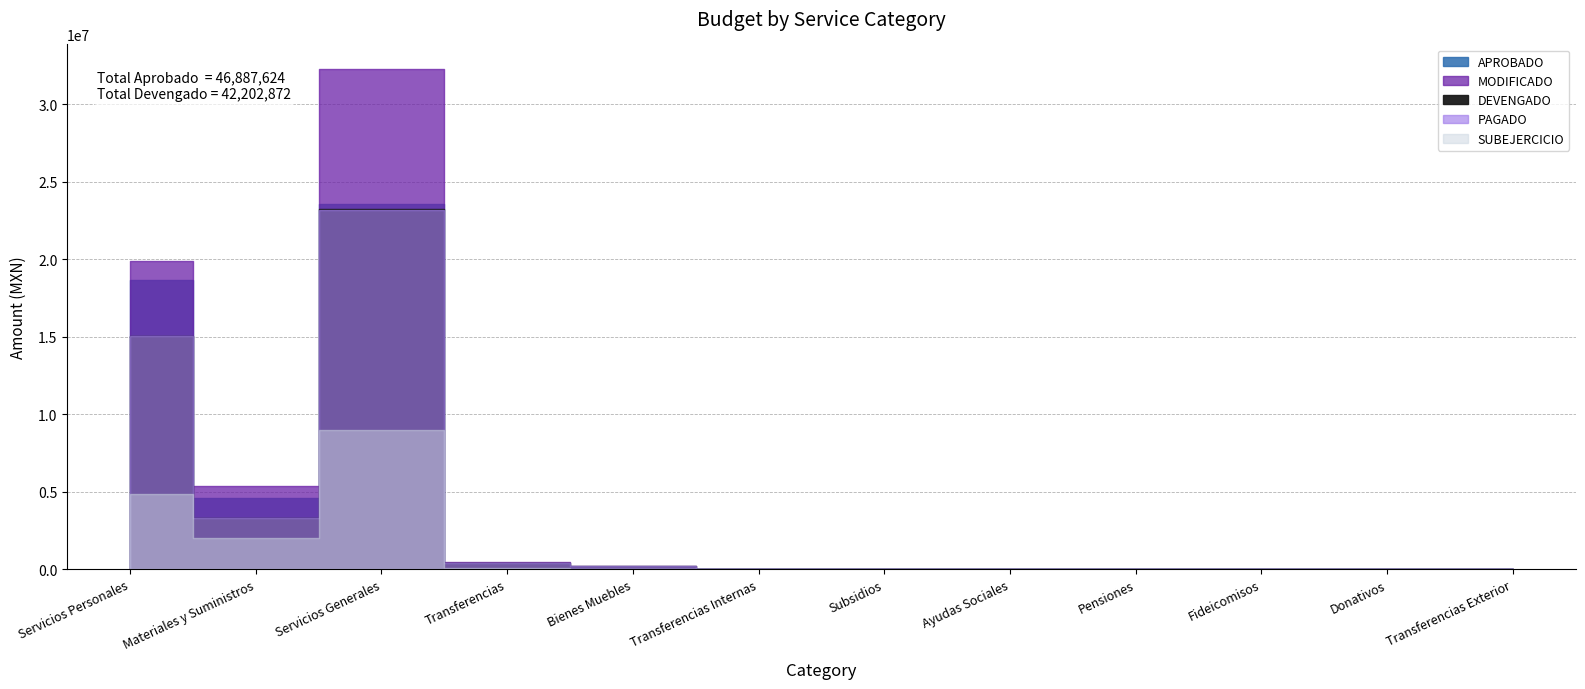

What are all the series names shown in the legend?

APROBADO, MODIFICADO, DEVENGADO, PAGADO, SUBEJERCICIO